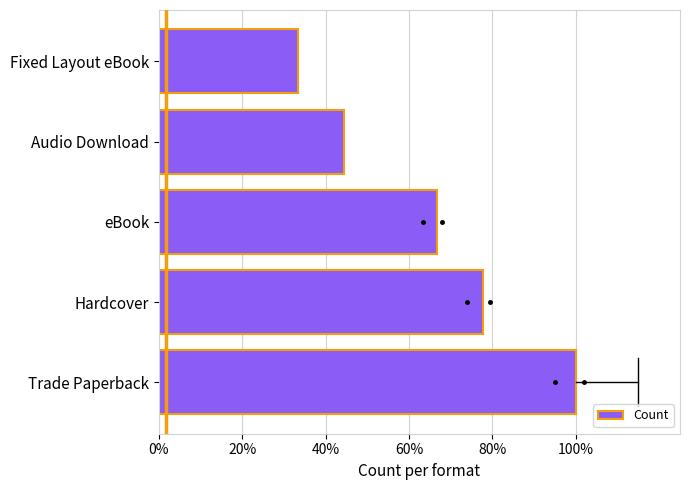

At which category does the chart reach its minimum across all series?

Fixed Layout eBook